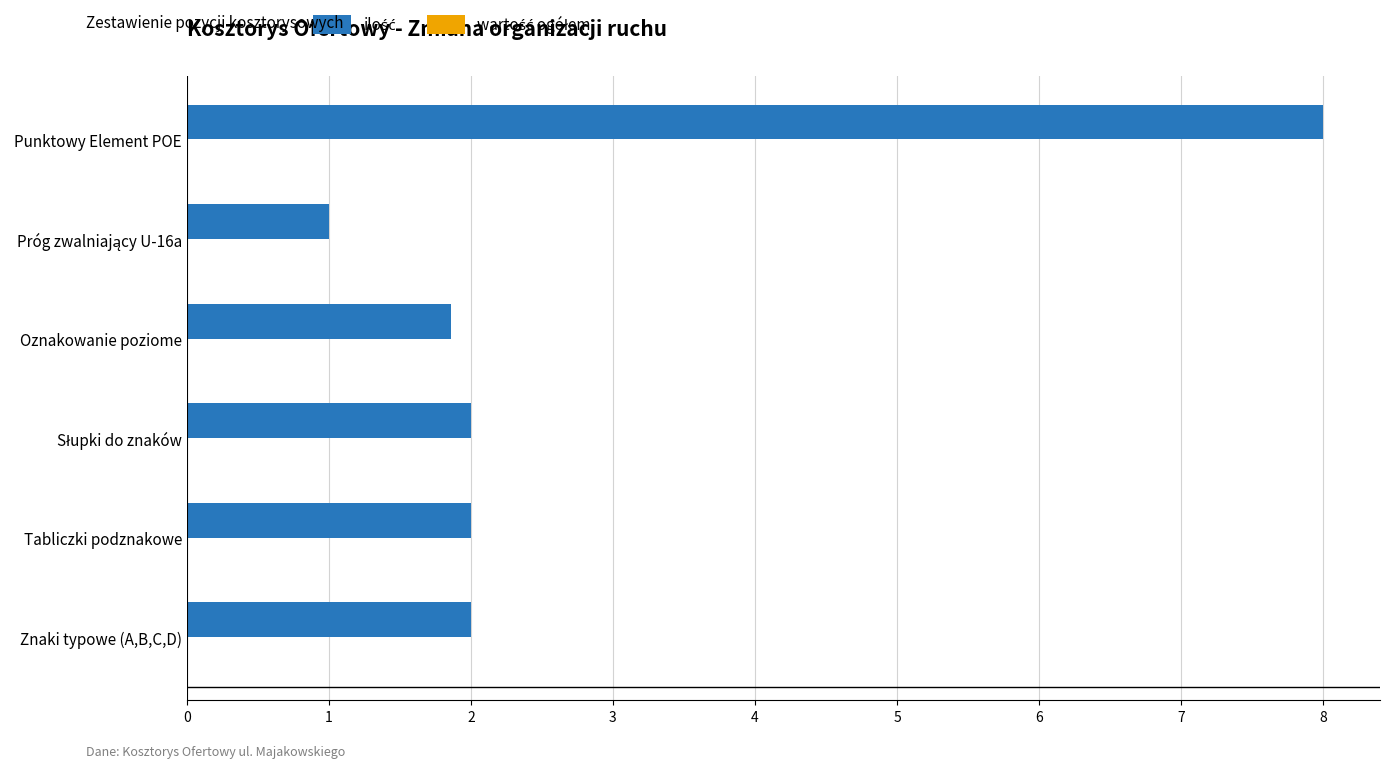

What is the maximum value shown in the chart?

8.0